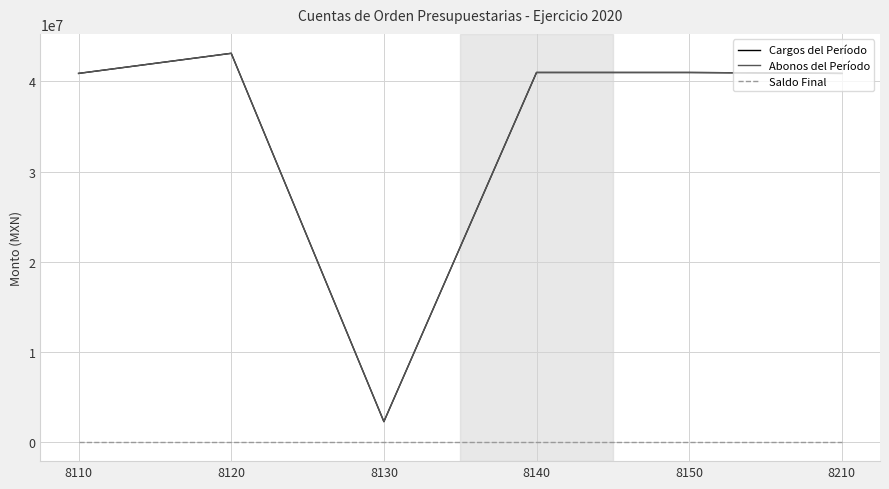

How many interior local valleys does the Abonos del Período series have?

1